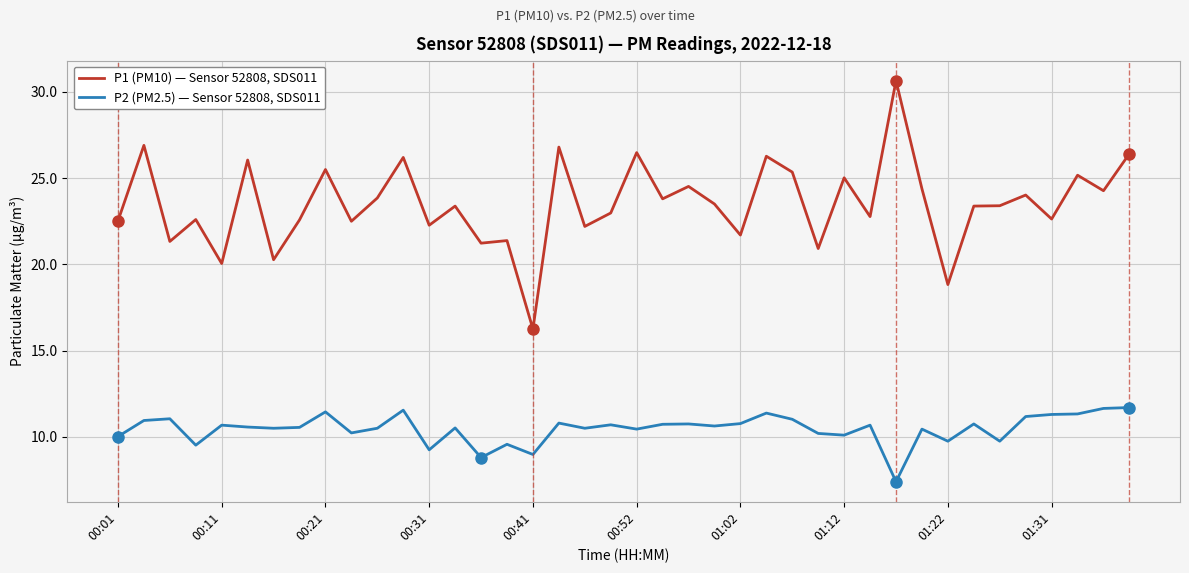

Rank the series by their maximum value, from lowest to highest.

P2 (PM2.5) — Sensor 52808, SDS011, P1 (PM10) — Sensor 52808, SDS011